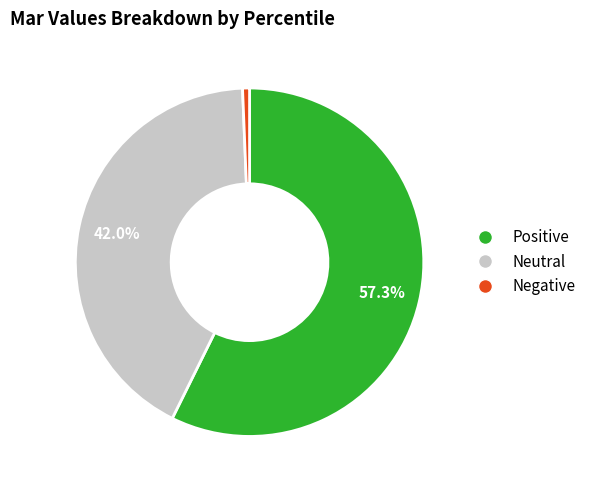

Does any single category account for the majority?

Yes